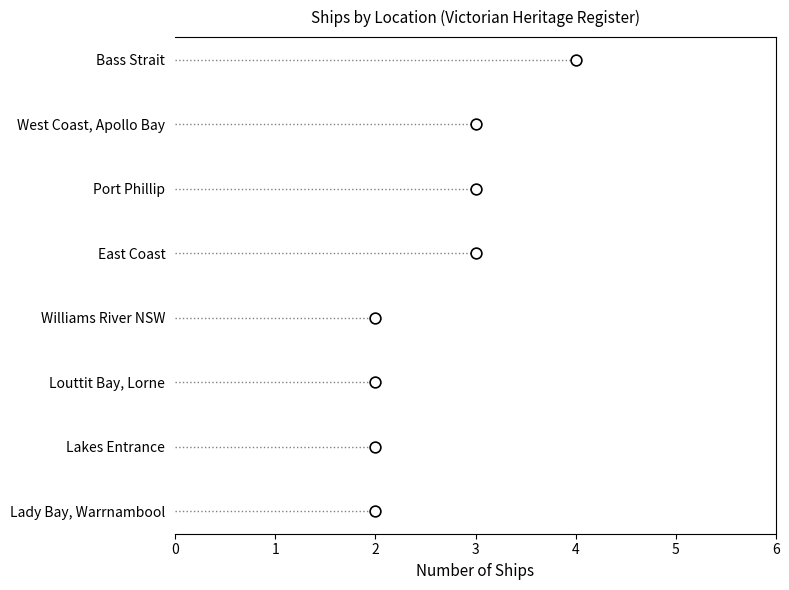

Approximately how many times larger is the value at 2 compared to 2?

2.0